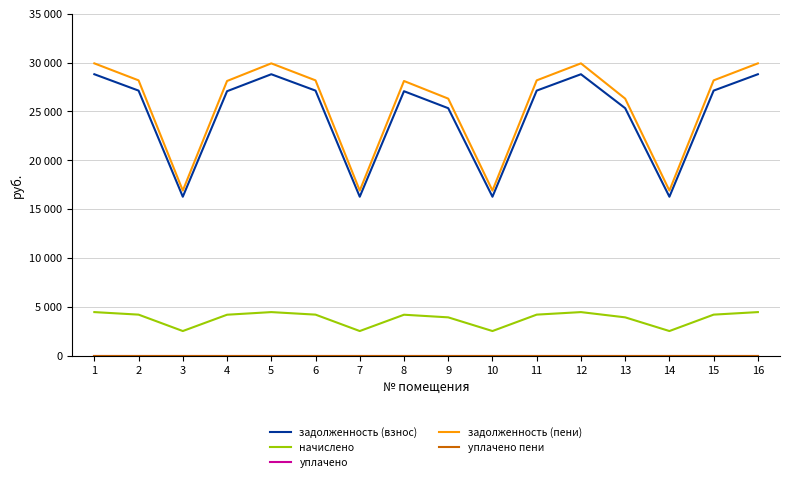

True or false: начислено and задолженность (взнос) intersect in this chart.

False